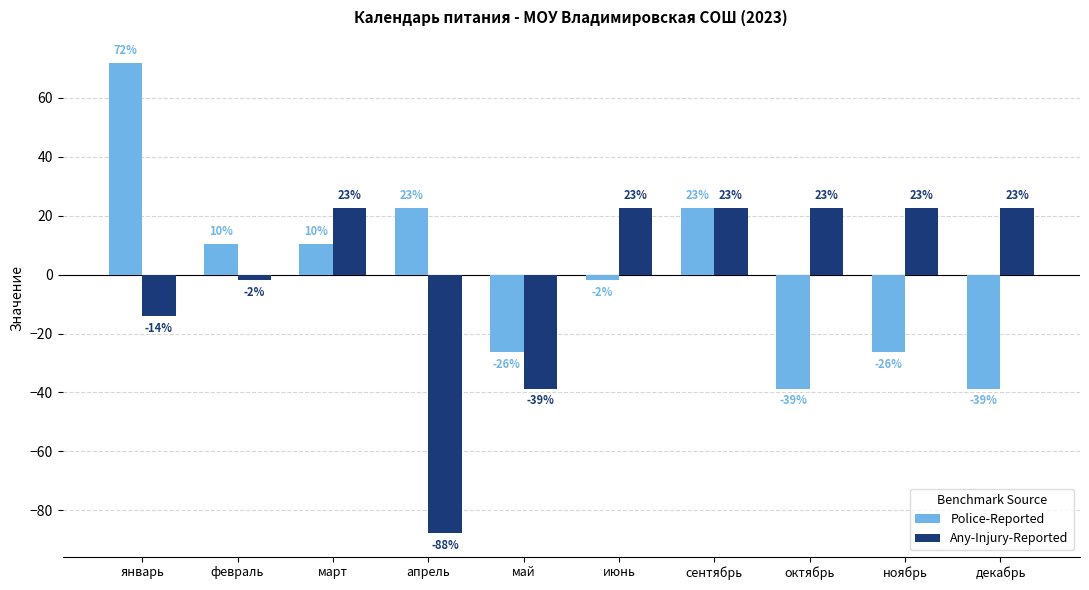

List the labels in order of Police-Reported value, largest first.

январь, апрель, сентябрь, февраль, март, июнь, май, ноябрь, октябрь, декабрь